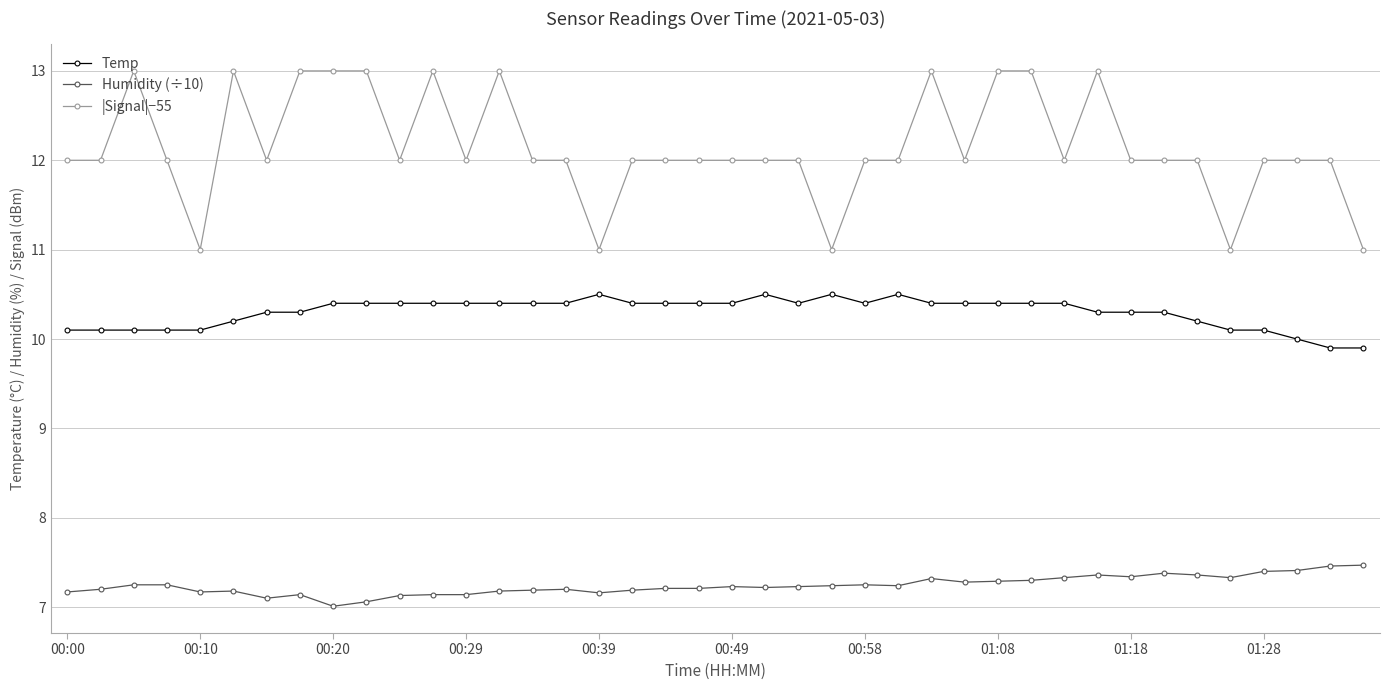

What is the maximum value for Temp?

10.5